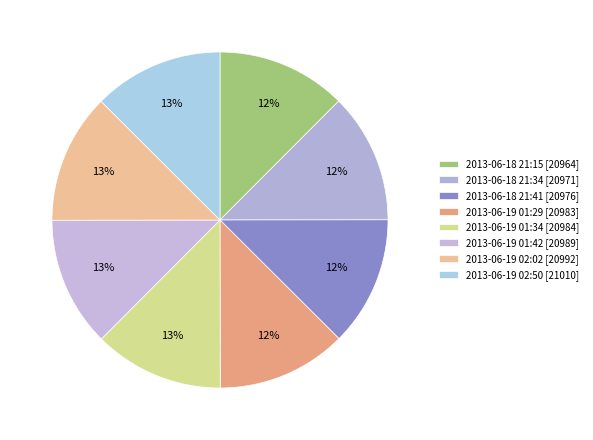

Is 2013-06-19 01:29 the majority of the pie?

No